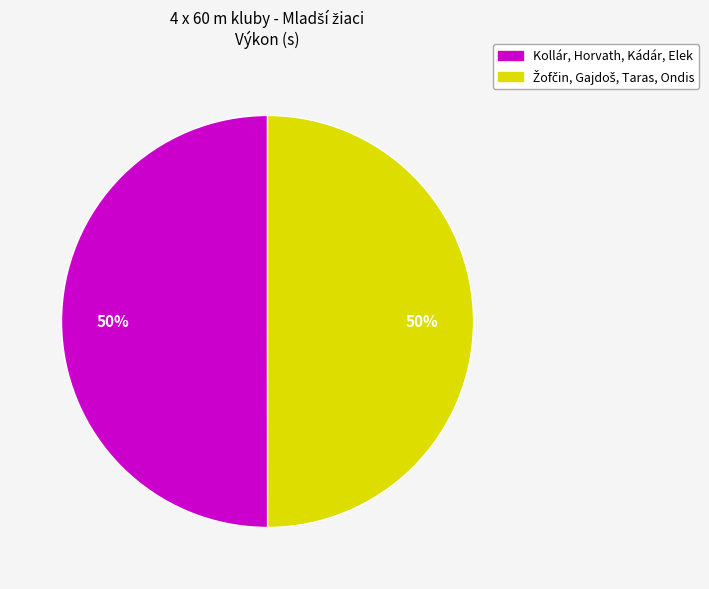

How many segments does this pie chart have?

2